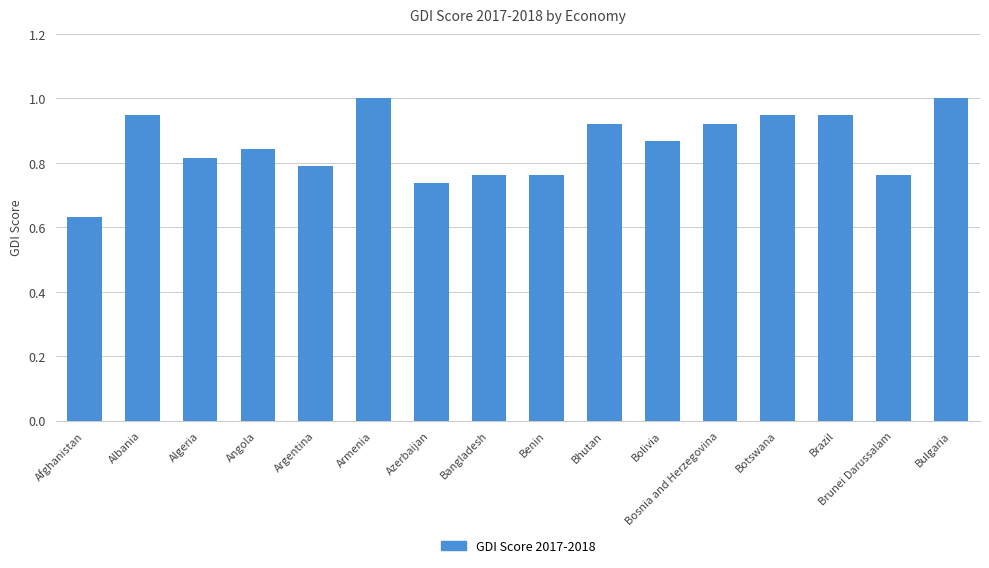

How many values are between 0 and 1?

16